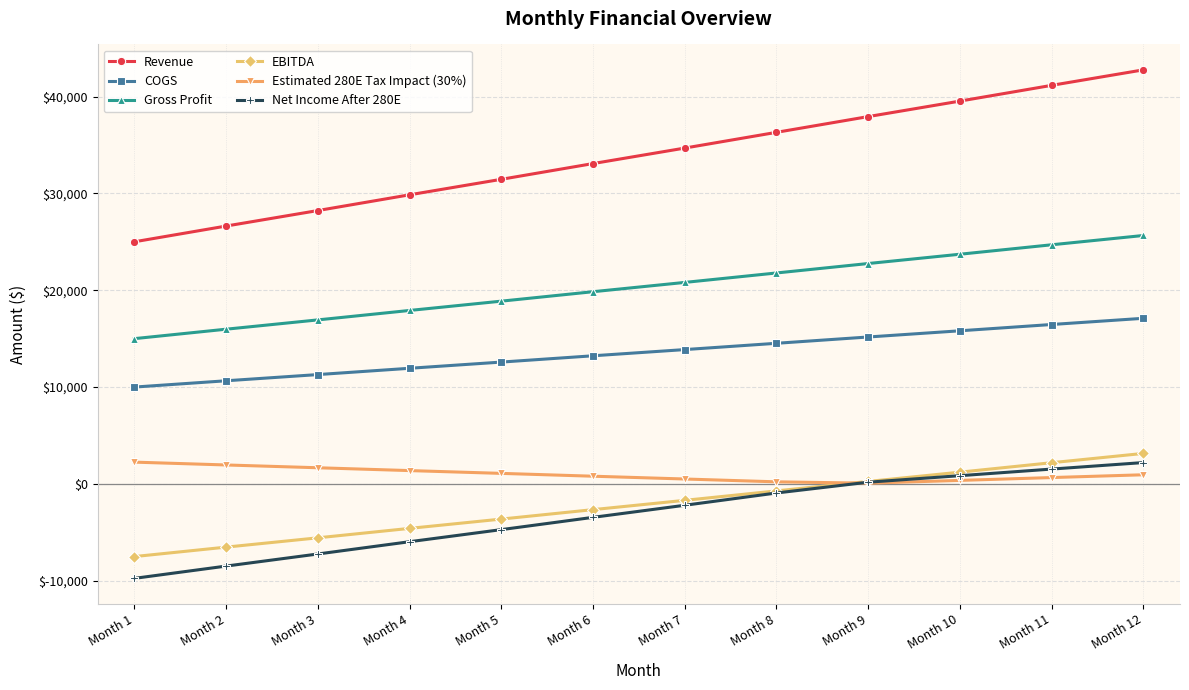

True or false: Revenue and Gross Profit intersect in this chart.

False